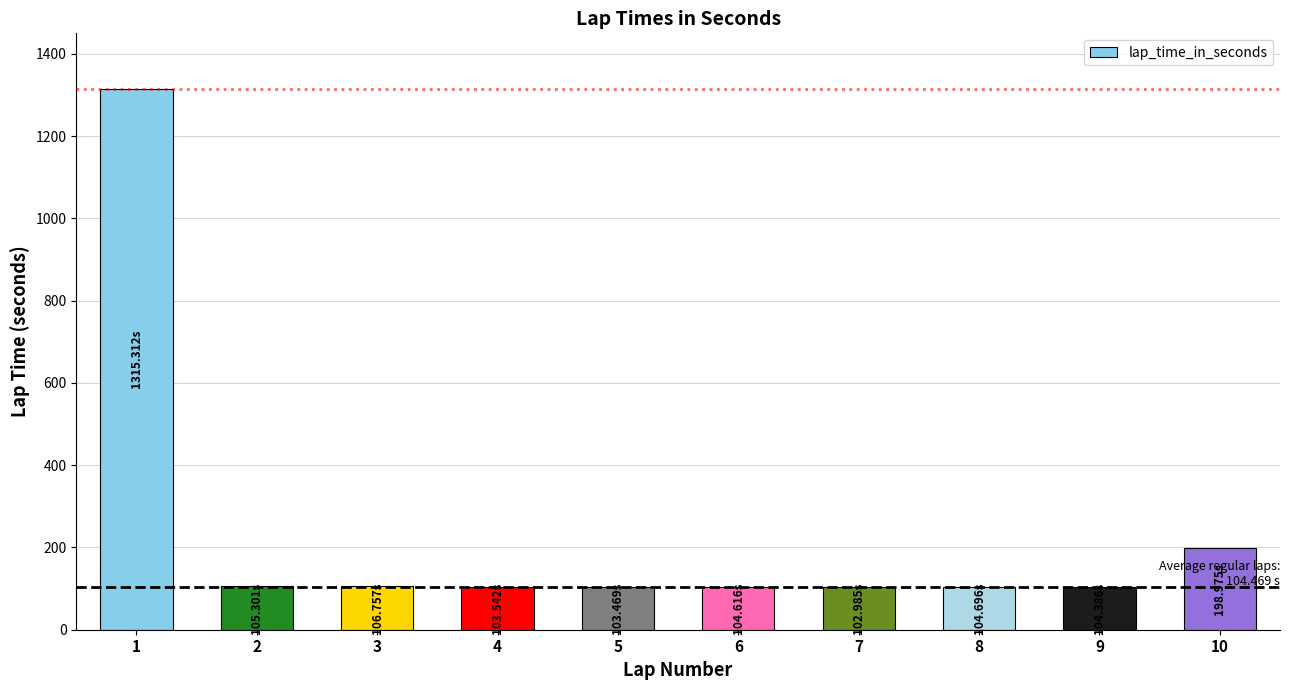

At which label does the data first exceed 104?

1